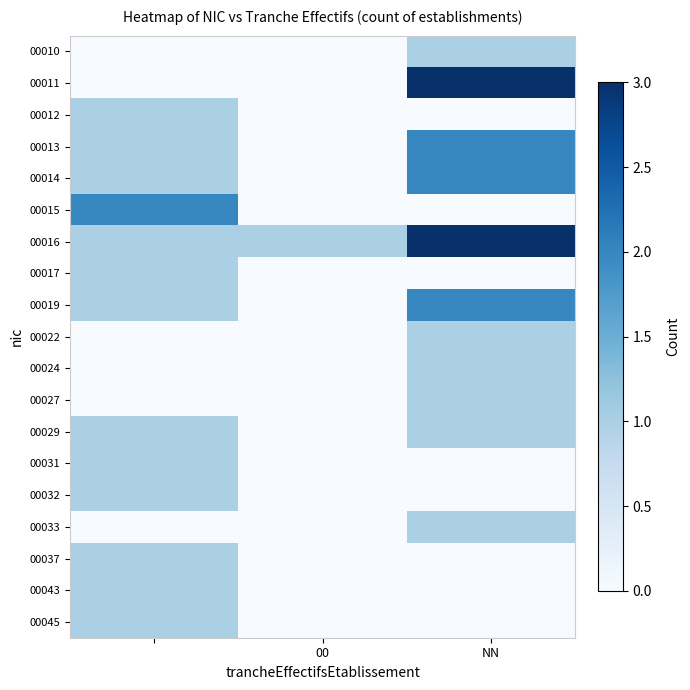

Reading right to left, list all the values displayed in this chart.

00010: 1	0	0
00011: 3	0	0
00012: 0	0	1
00013: 2	0	1
00014: 2	0	1
00015: 0	0	2
00016: 3	1	1
00017: 0	0	1
00019: 2	0	1
00022: 1	0	0
00024: 1	0	0
00027: 1	0	0
00029: 1	0	1
00031: 0	0	1
00032: 0	0	1
00033: 1	0	0
00037: 0	0	1
00043: 0	0	1
00045: 0	0	1